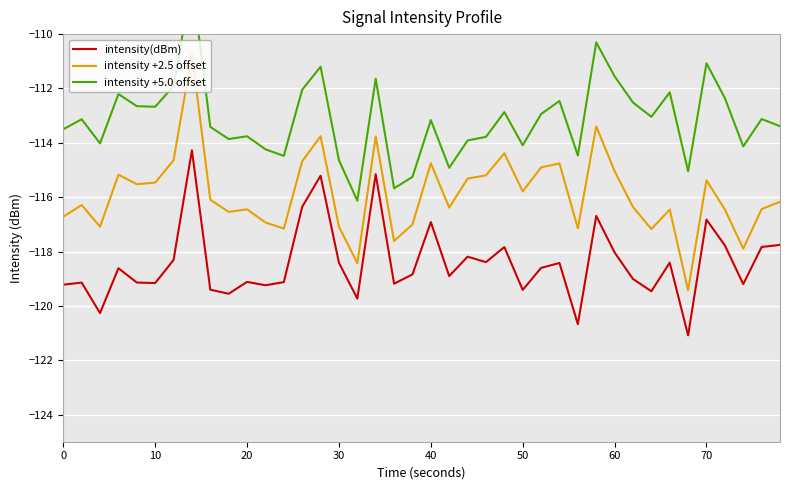

How many lines are shown in the chart?

3